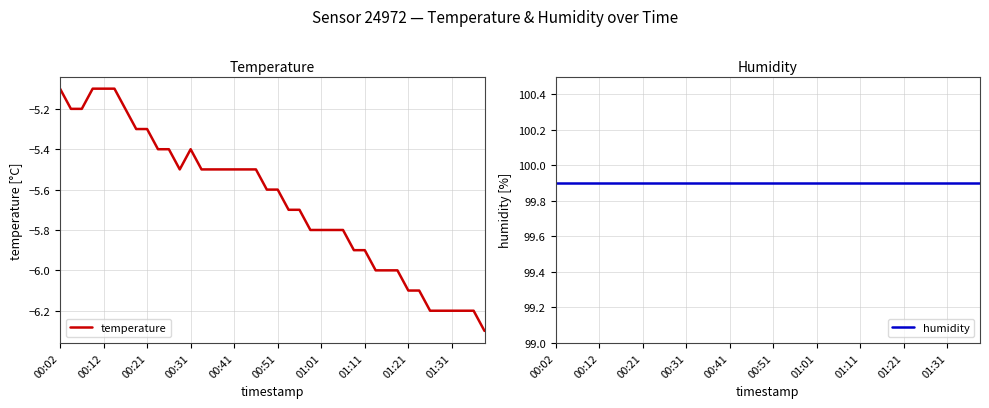

How many lines are shown in the chart?

2